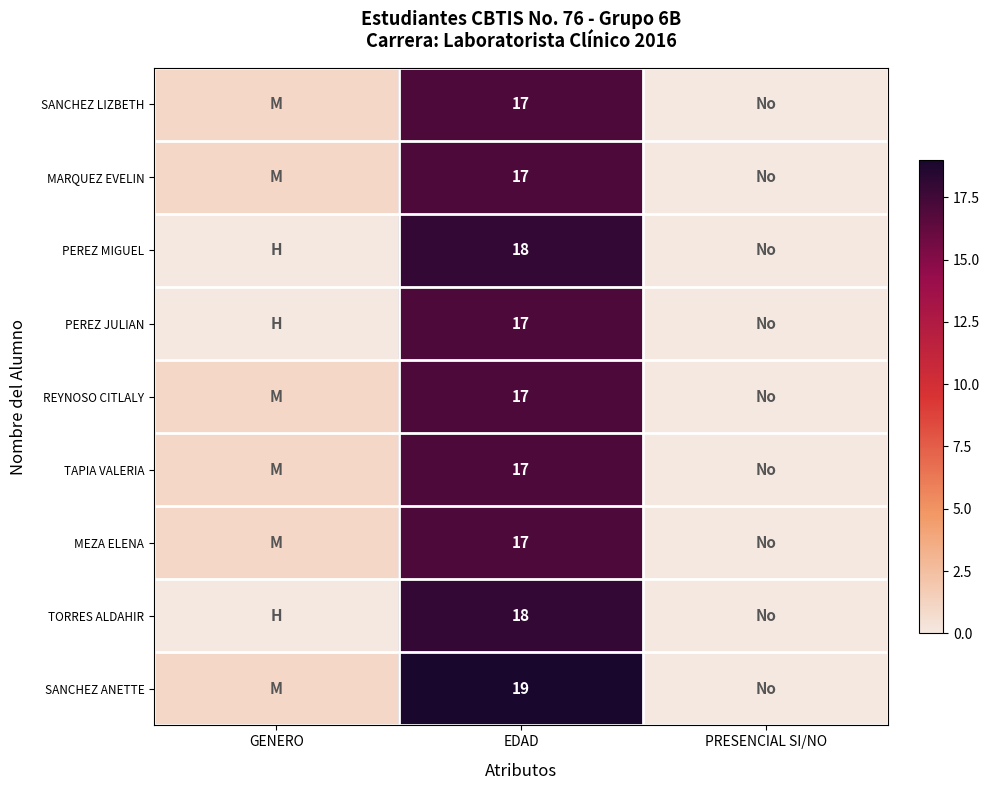

True or false: PEREZ MIGUEL has a value of 18 at EDAD.

True